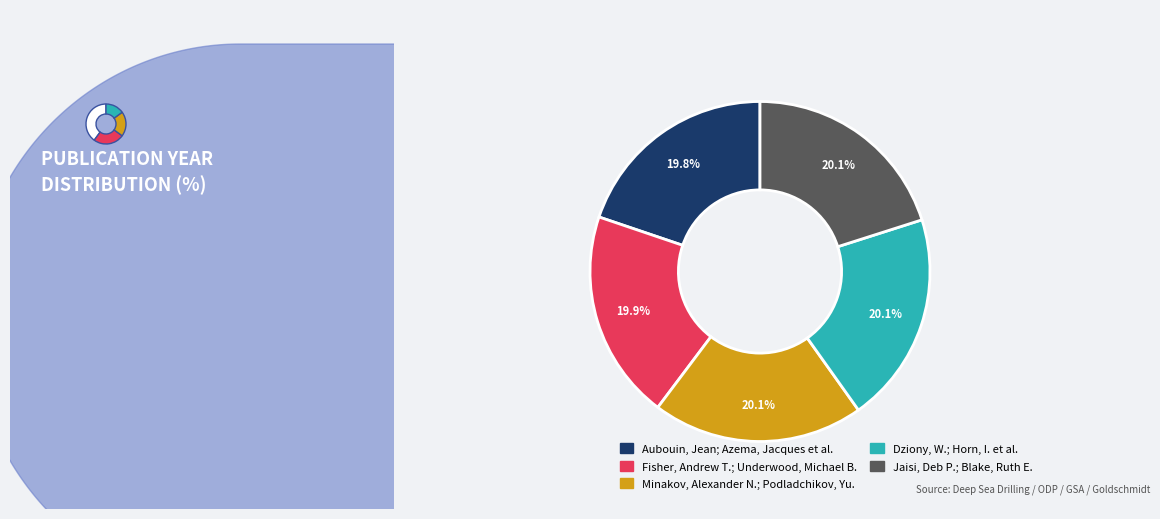

True or false: Minakov, Alexander N.; Podladchikov, Yu. accounts for 20% of the total.

True